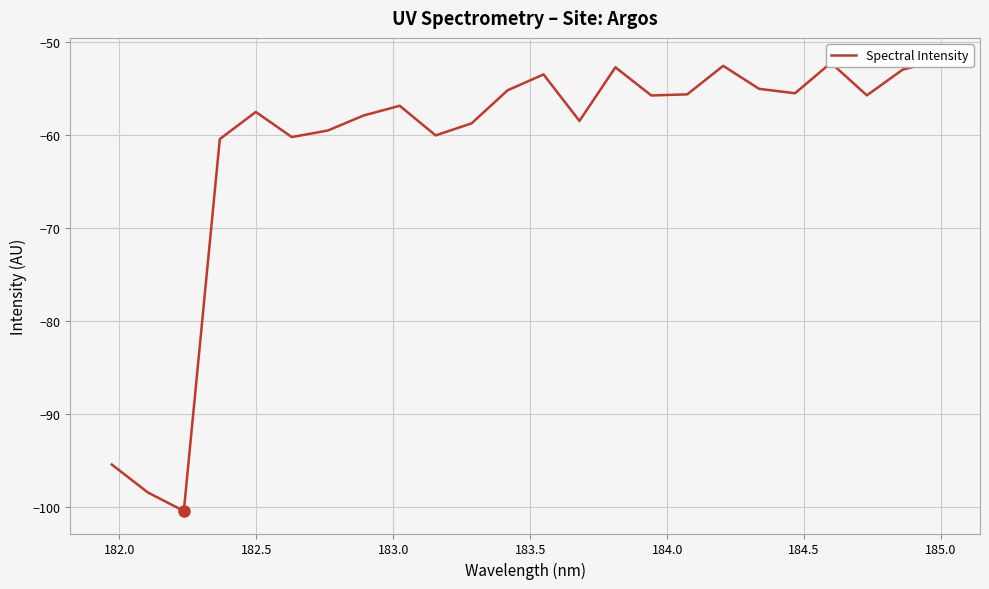

What is the difference between the maximum and second lowest values?

46.5